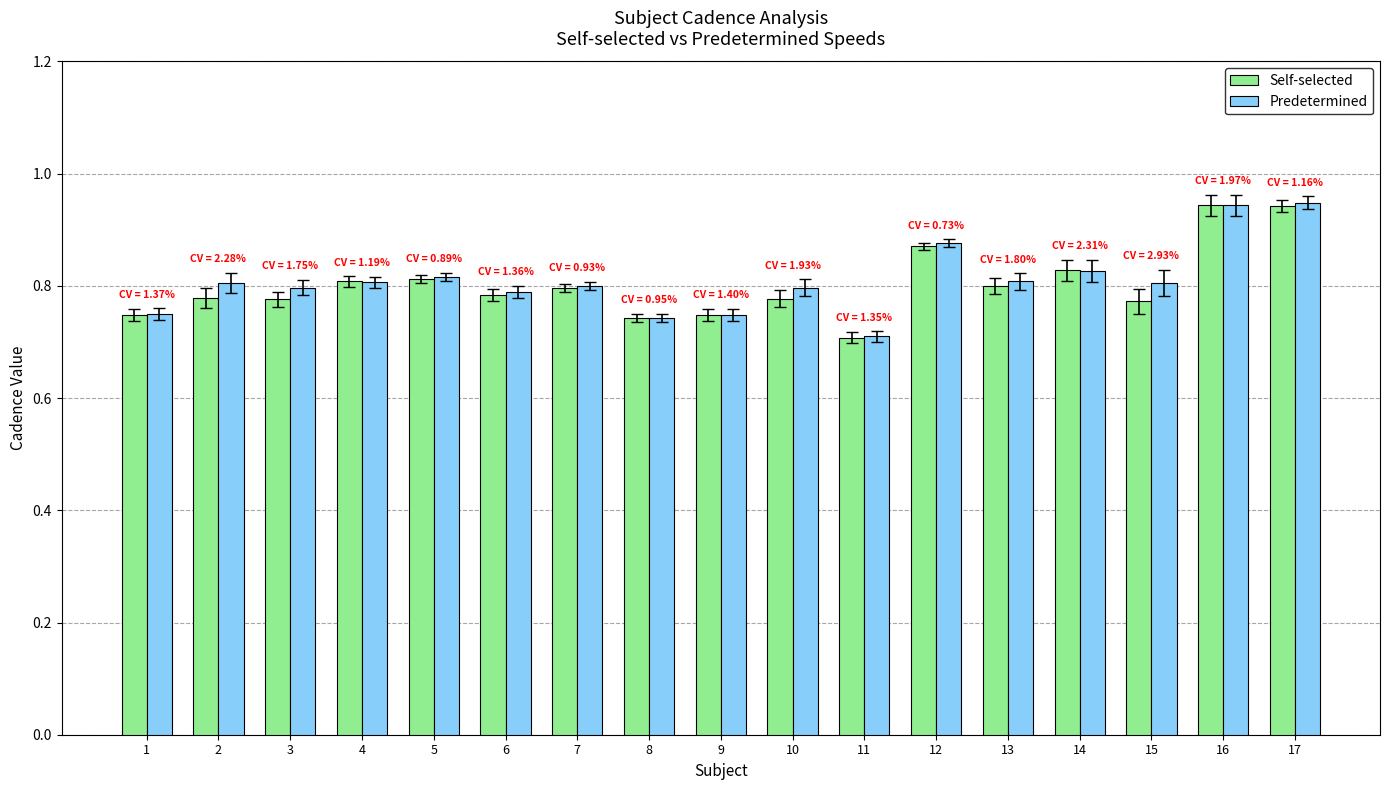

Which label corresponds to the smallest value in the chart?

11